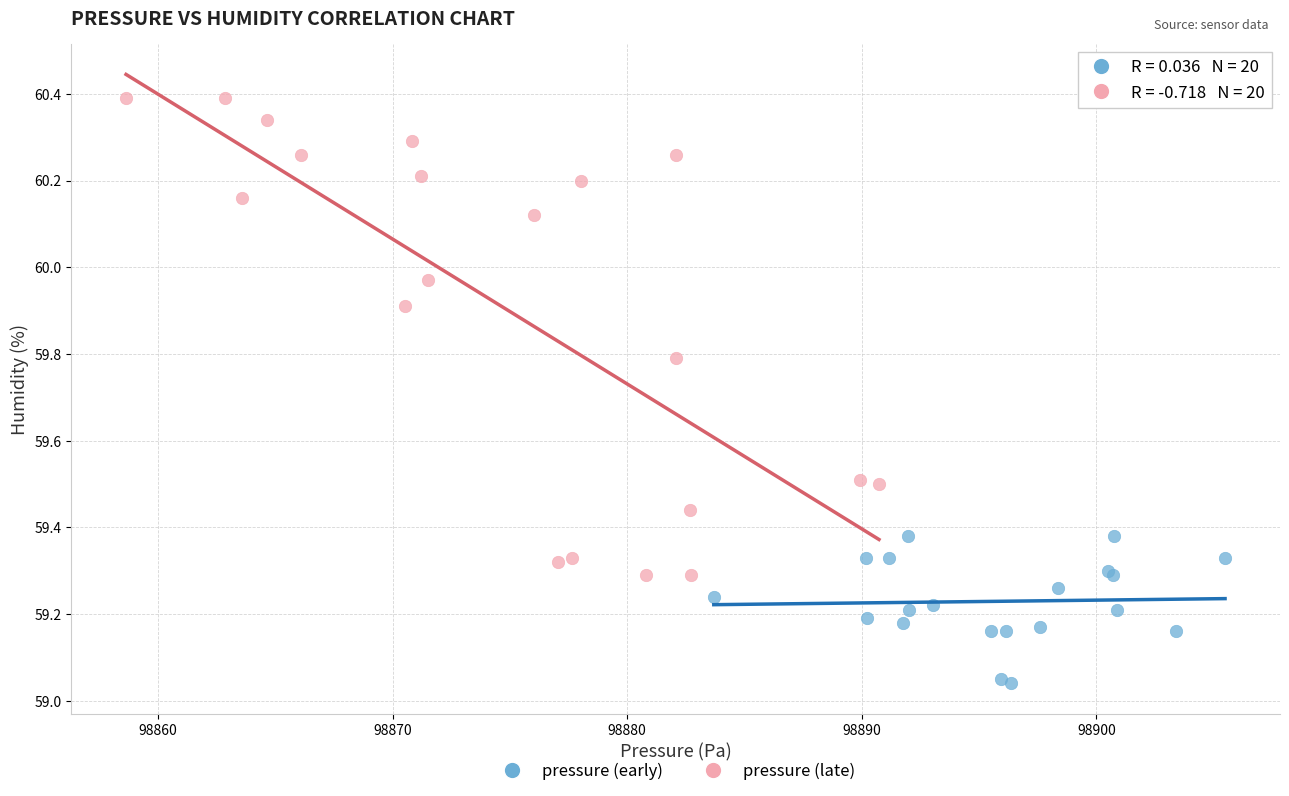

Which series contains the lowest Y value?

pressure (early)